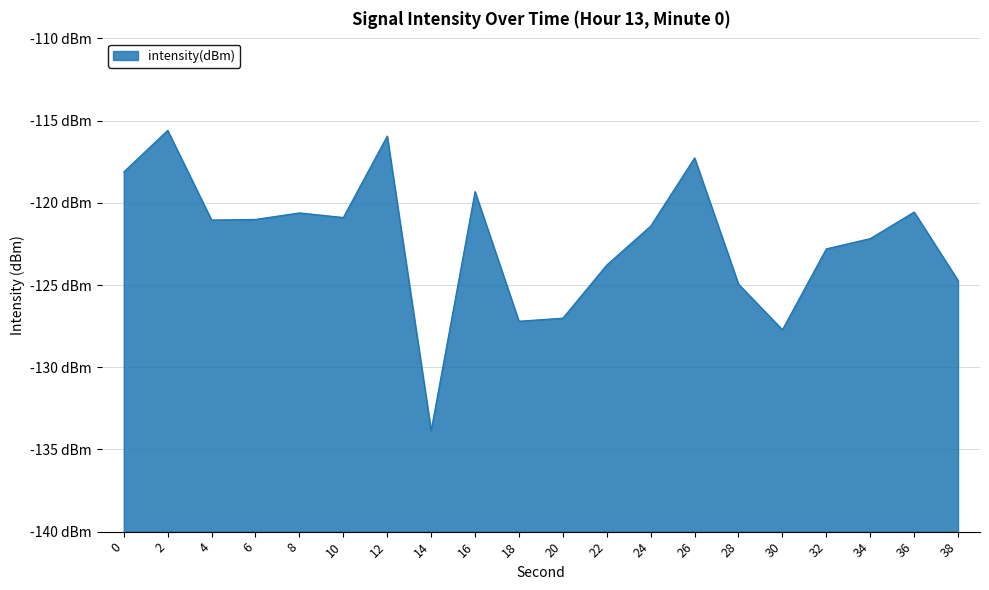

Which has a higher value, 8 or 28?

8